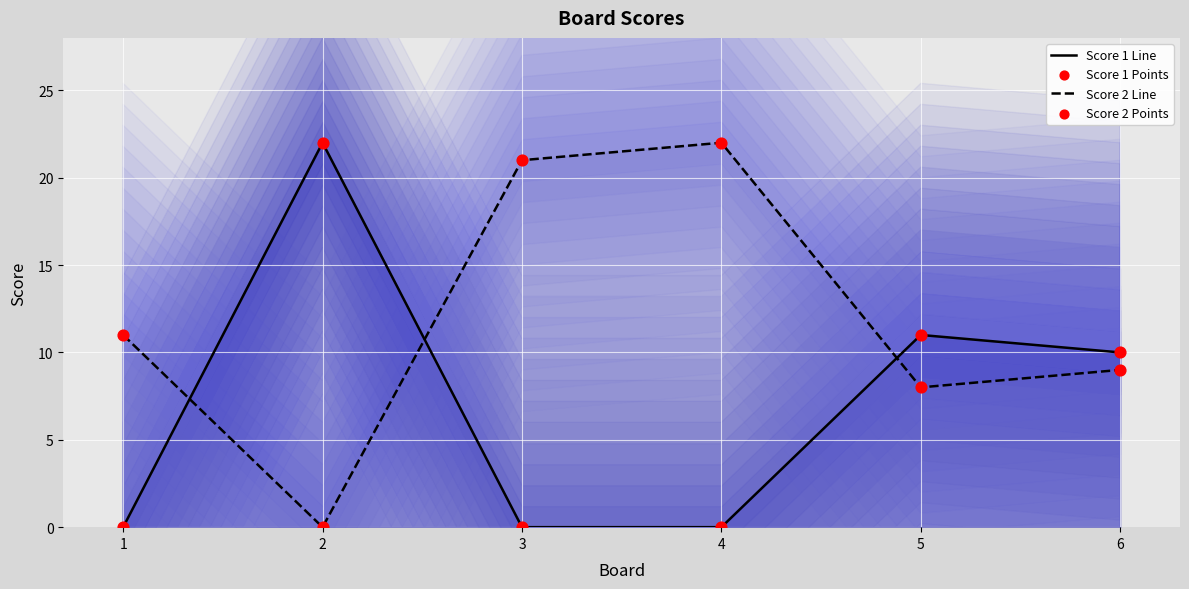

Which series has the largest Y range (max minus min)?

Score 1 (line)